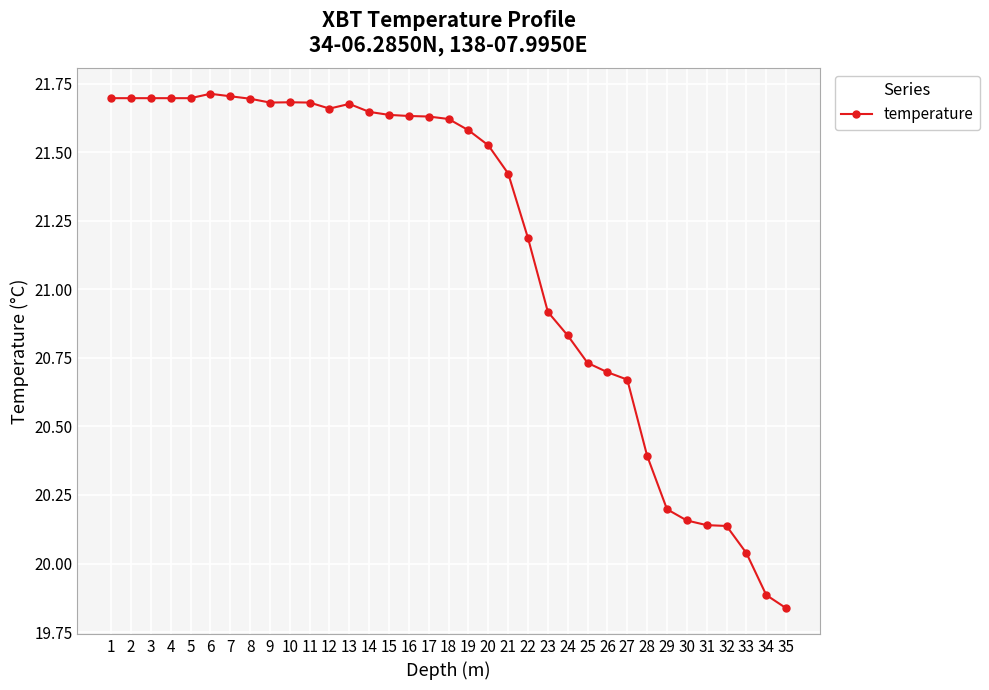

At which label does the data first exceed 21?

1